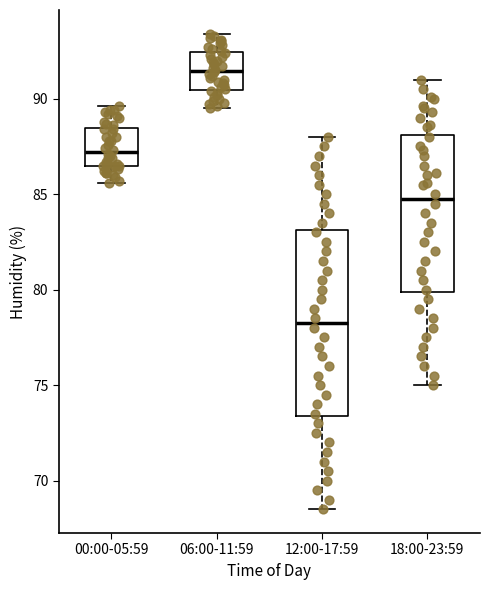

Reading left to right, read every box against the y-axis: the position of its median line, the range the box covers, and the ends of its whiskers. The values are not printed on the chart, so give them approximately, as read against the axis.

00:00-05:59: median 87.0, box 86.5 to 88.5, whiskers 85.5 to 89.5
06:00-11:59: median 91.5, box 90.5 to 92.5, whiskers 89.5 to 93.5
12:00-17:59: median 78.5, box 73.5 to 83.0, whiskers 68.5 to 88.0
18:00-23:59: median 85.0, box 80.0 to 88.0, whiskers 75.0 to 91.0